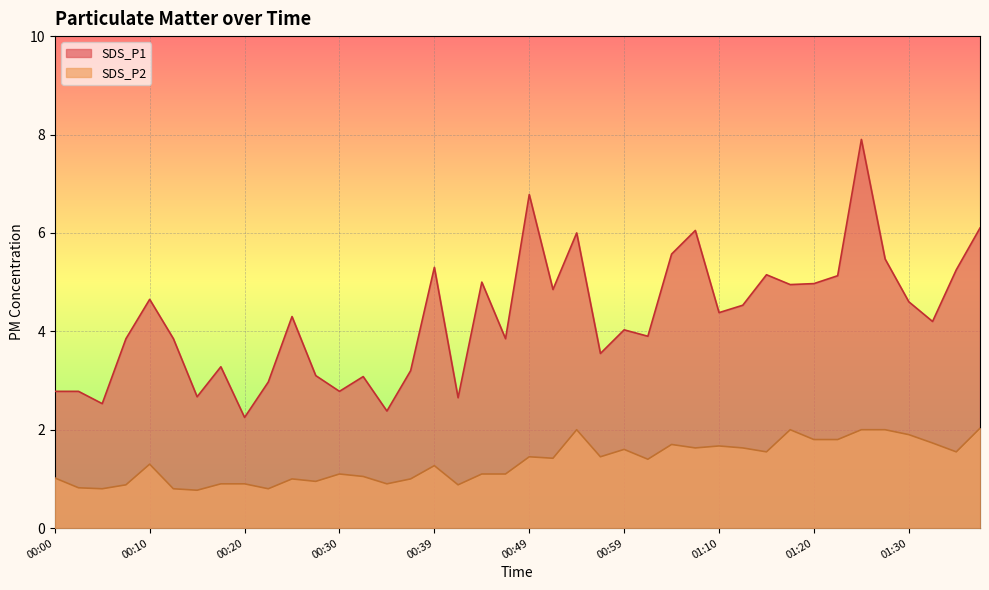

List the series in order of their peak value, lowest first.

SDS_P2, SDS_P1